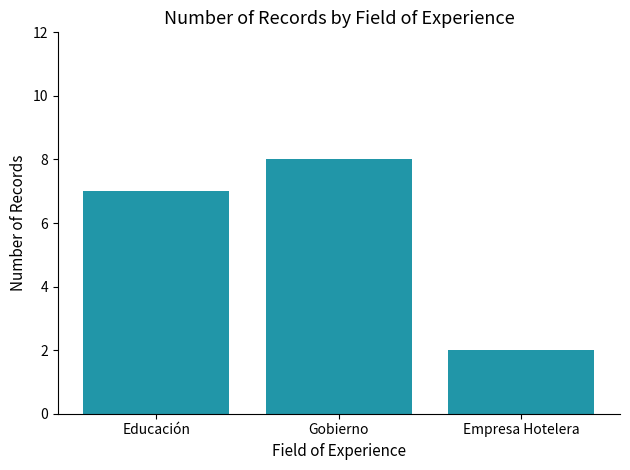

What is the ratio of the value at Gobierno to the value at Educación?

1.1